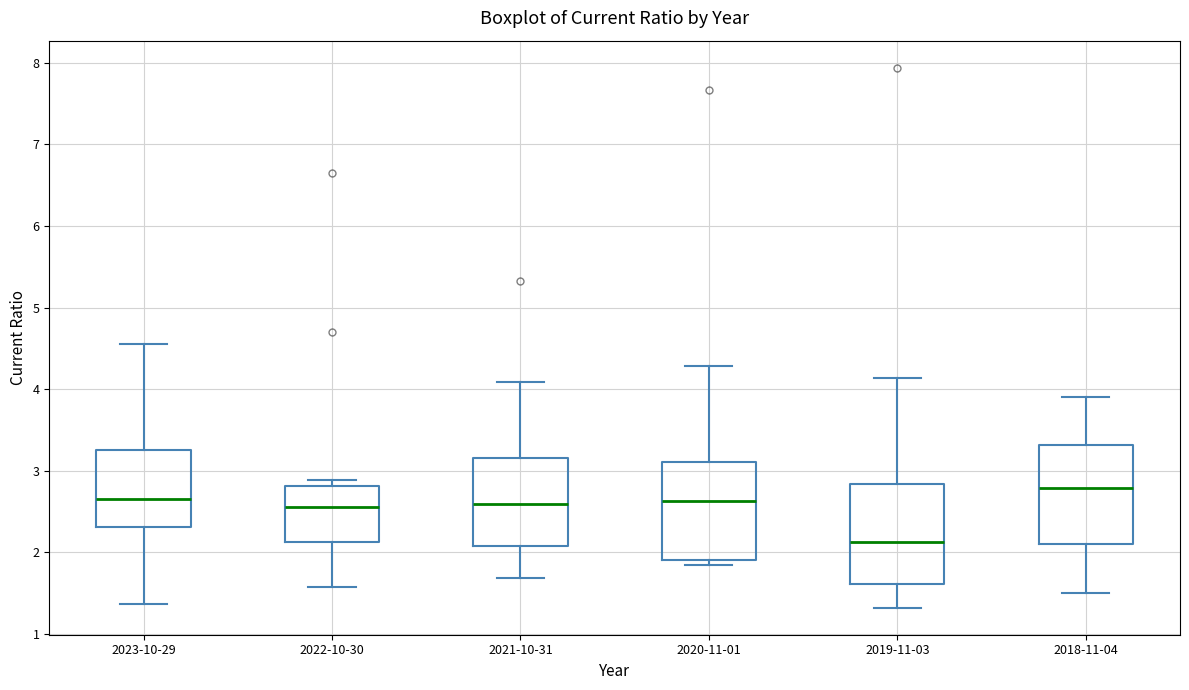

Which box's median line is the highest?

2018-11-04